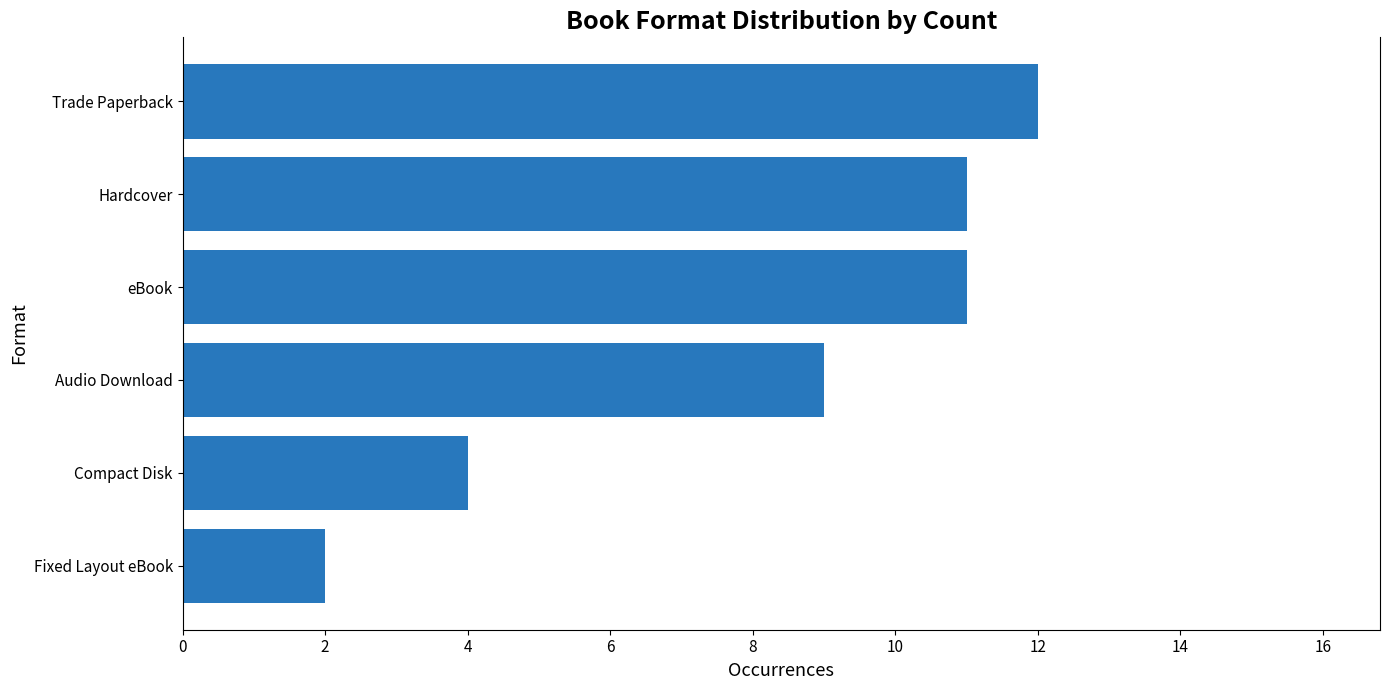

Which has a higher value, Fixed Layout eBook or Audio Download?

Audio Download